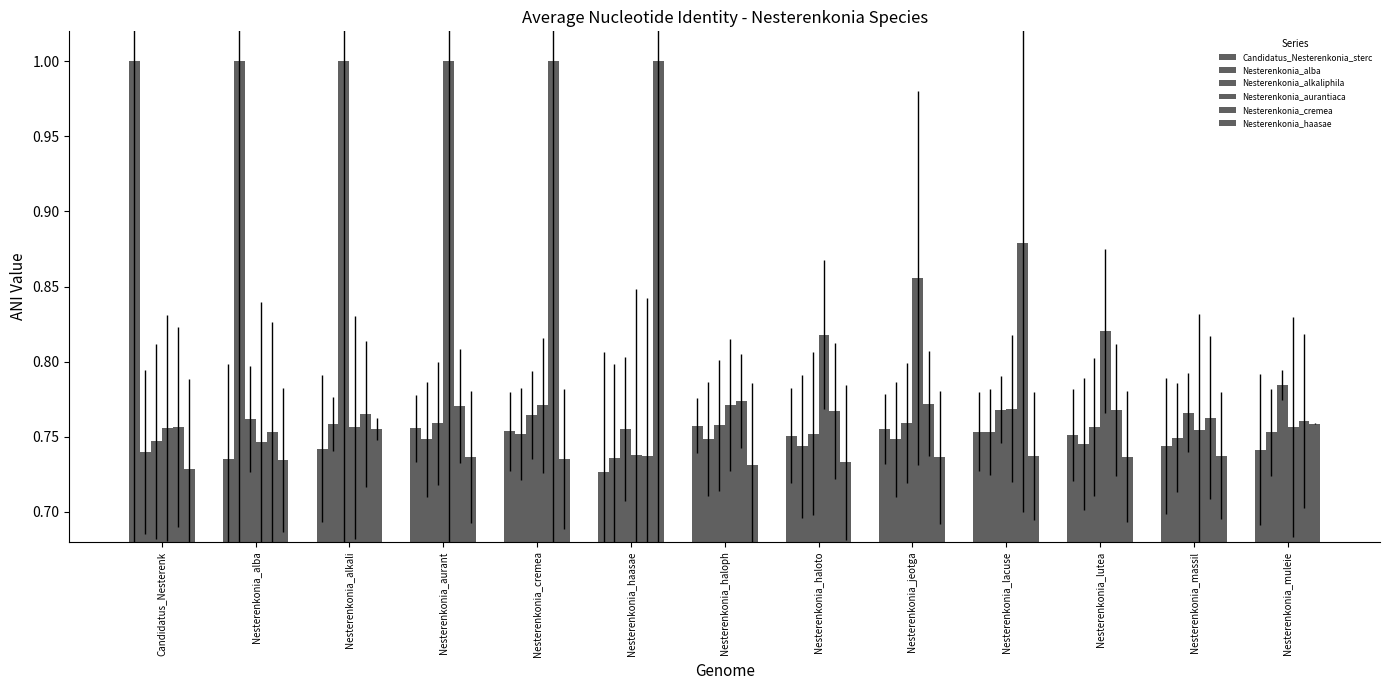

What is the sum of the Nesterenkonia_alba values at Nesterenkonia_muleie and Nesterenkonia_alba?

1.8